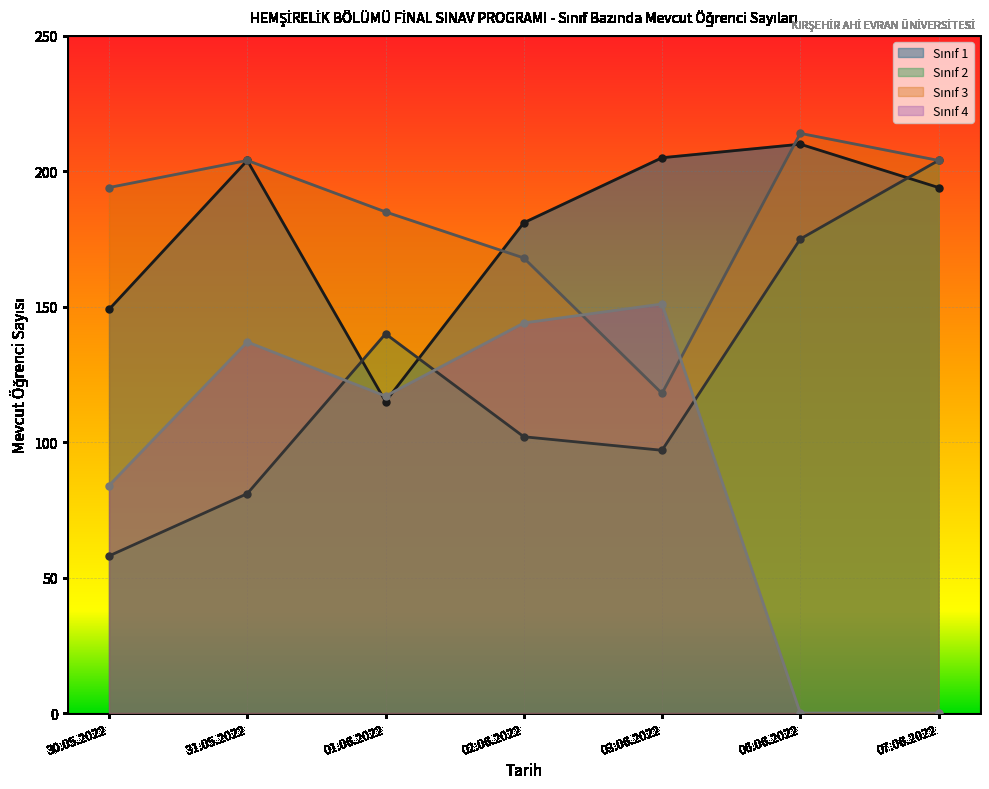

At which label does Sınıf 4 reach its minimum?

06.06.2022